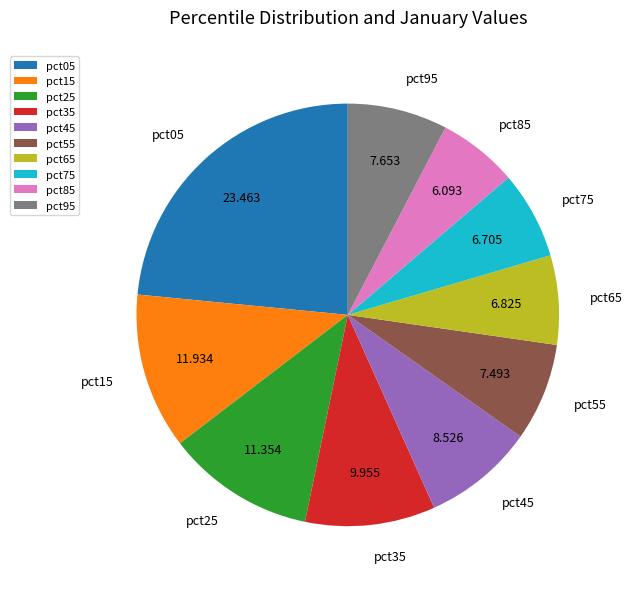

Is the sum of pct25 and pct95 greater than half?

No